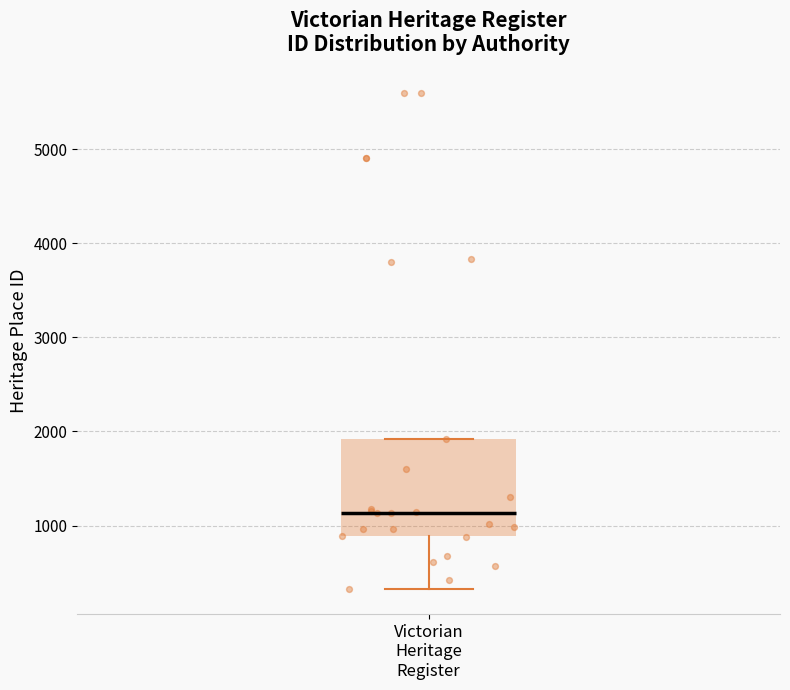

Transcribe this box plot: give where the median line is, the range the box spans, and where the two whiskers end, as read against the y-axis. The values are not printed on the chart, so give them approximately, as read against the axis.

median 1100, box 900 to 1900, whiskers 300 to 1900